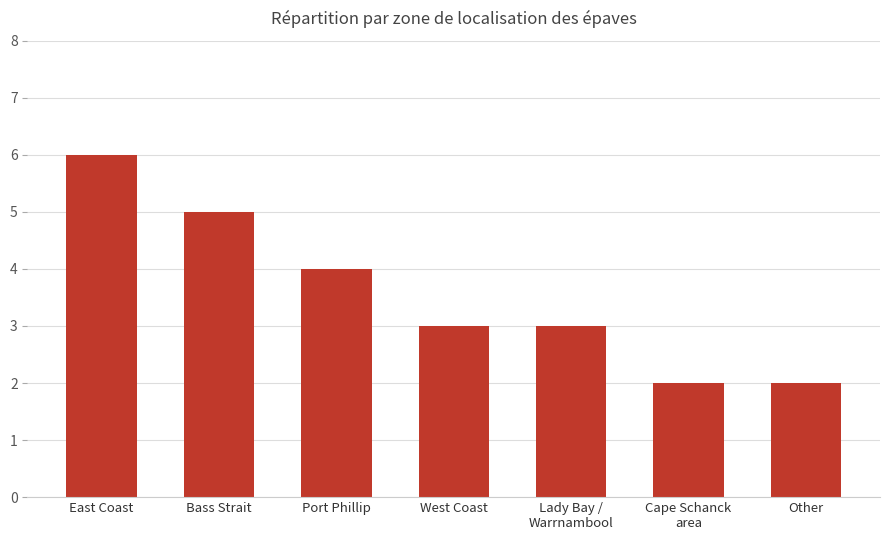

Is it true that the value at Other is 2?

True